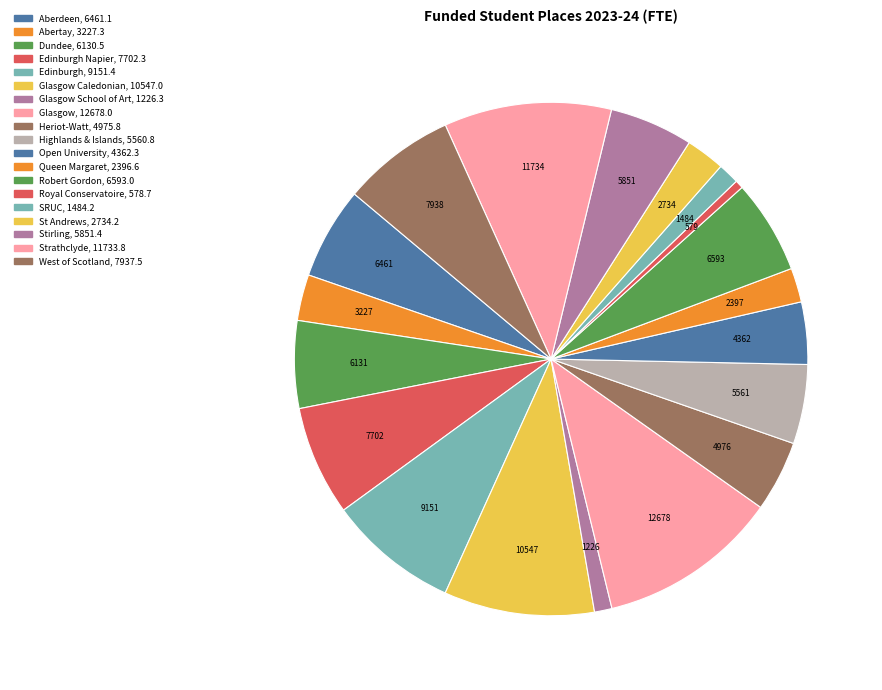

Count the number of slices in the pie.

19